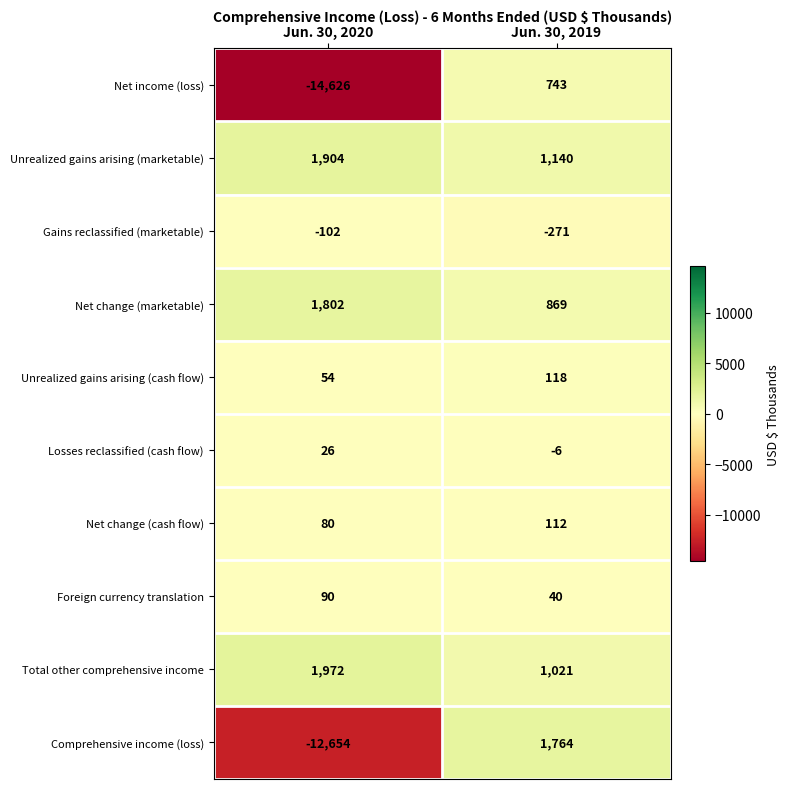

The Total other comprehensive income series shows 1972 at Jun. 30, 2020. True or false?

True